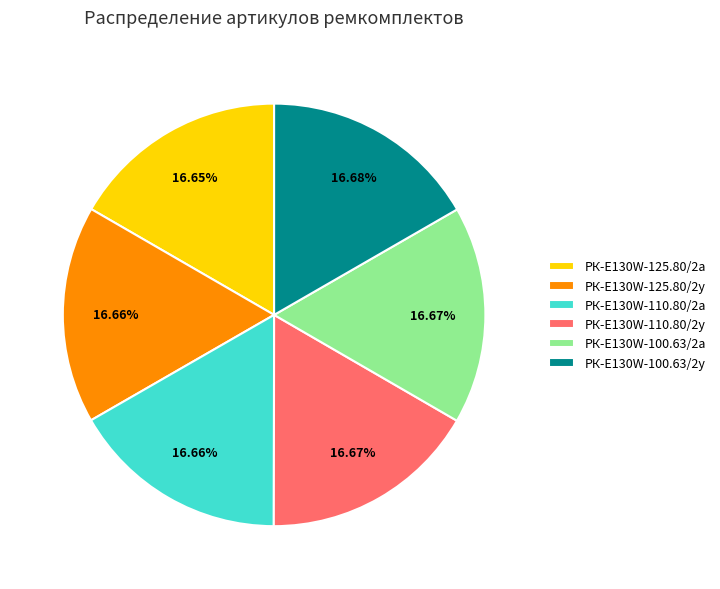

The РК-E130W-110.80/2а slice represents 17% of the pie. True or false?

True